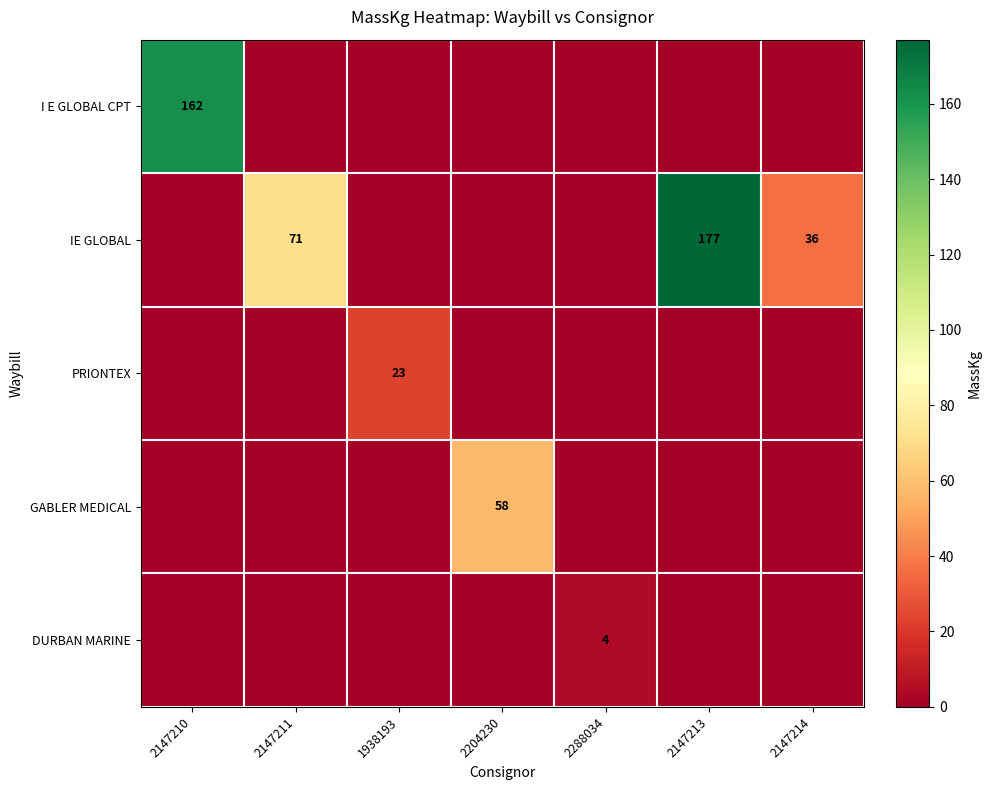

Which category has the lowest value across all series?

2147211